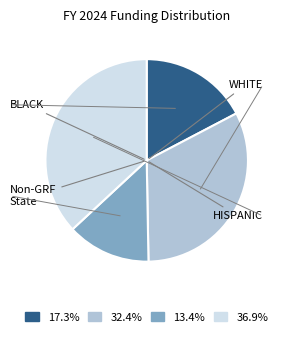

Is there a majority slice in this chart?

No